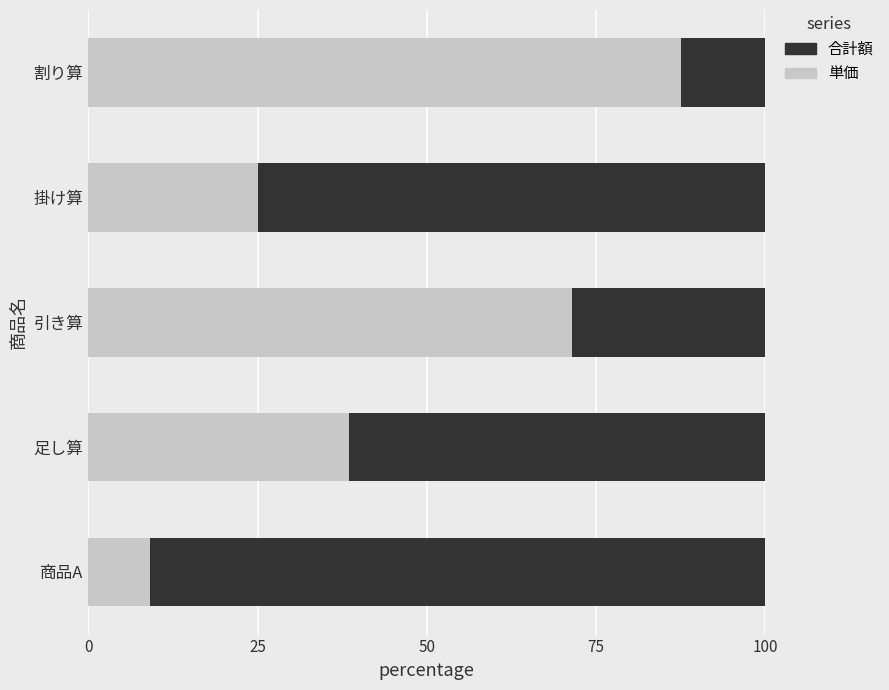

What is the difference between the 単価 values at 引き算 and 割り算?

16.1